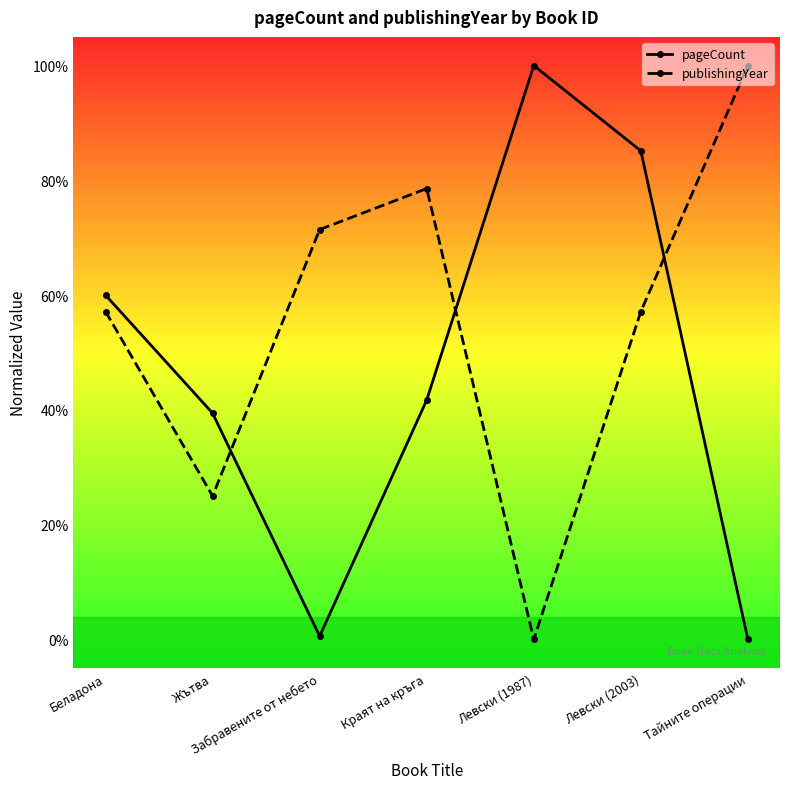

What is the difference between the maximum and minimum values in the publishingYear series?

1.0